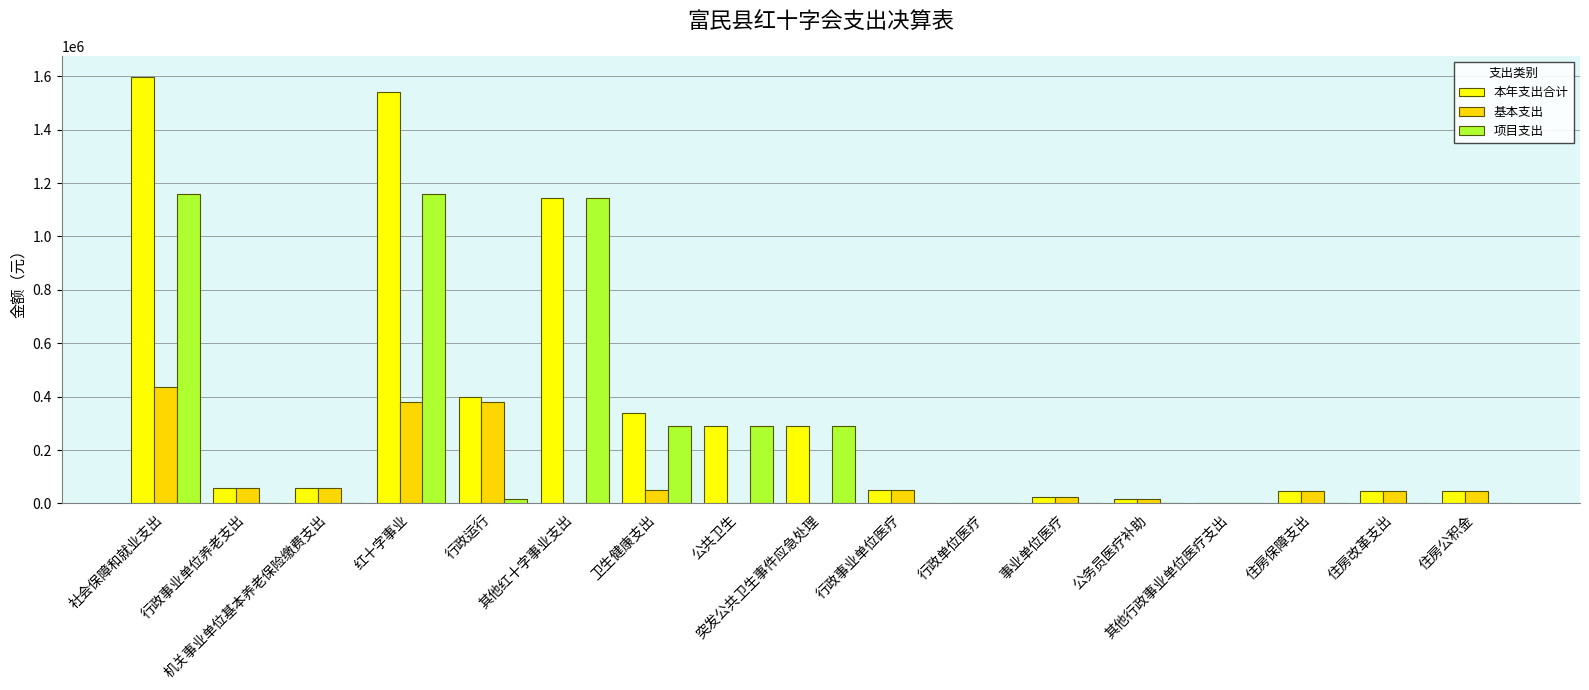

What is the sum of all 本年支出合计 values?

5947898.9